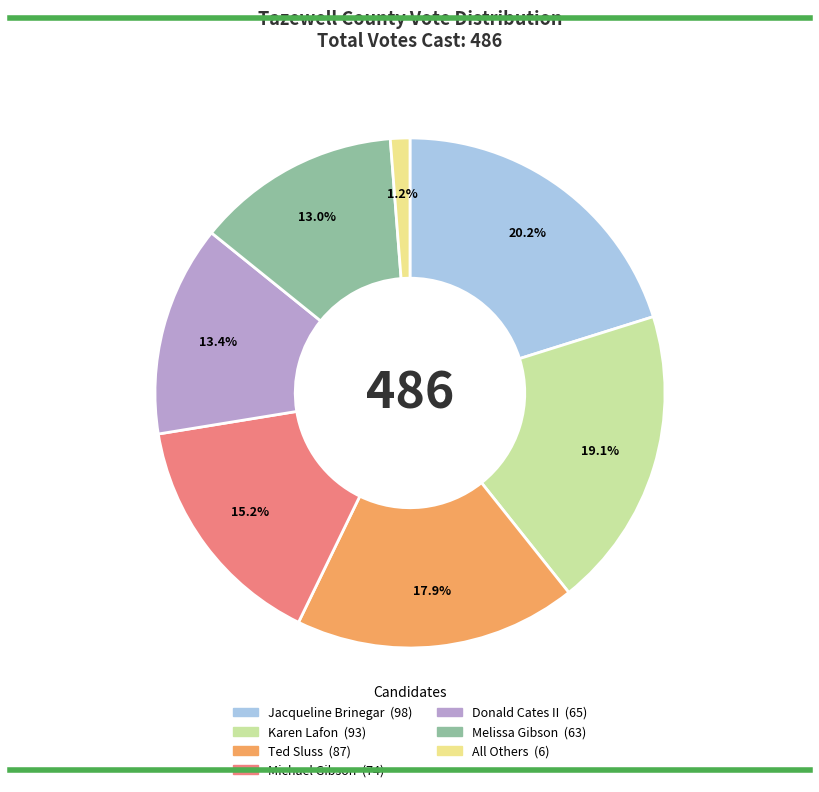

Is there a majority slice in this chart?

No